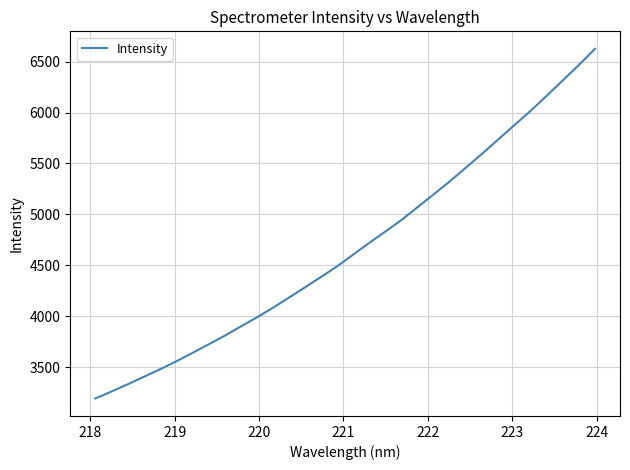

What is the maximum value shown in the chart?

6625.1